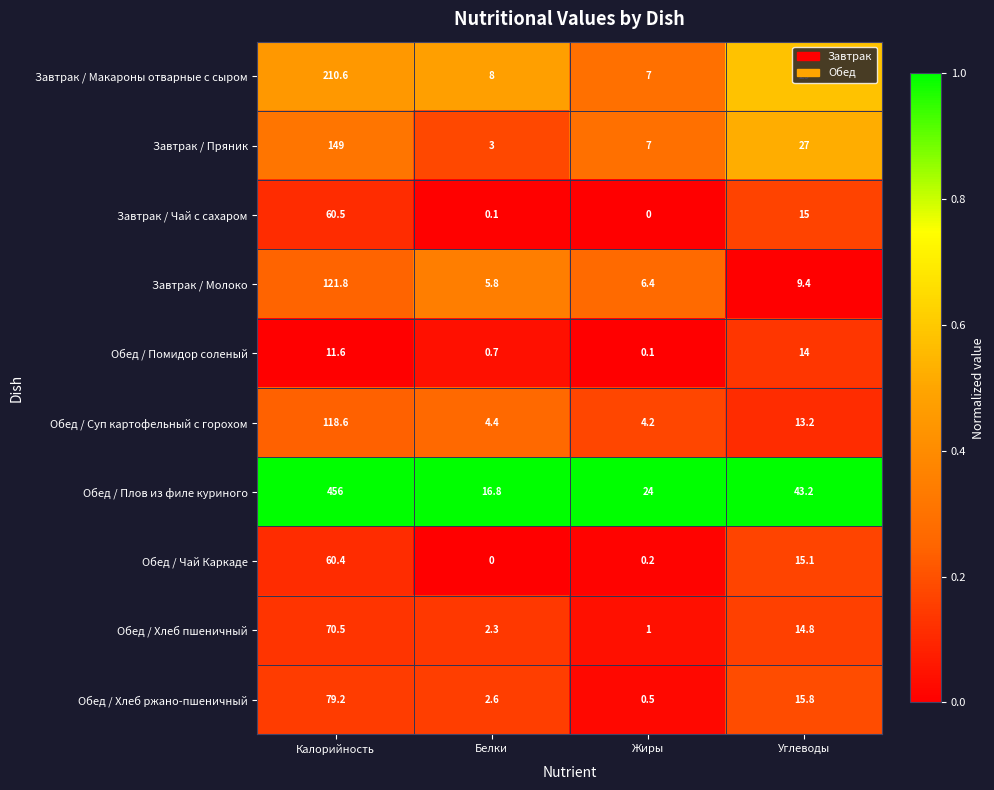

What is the highest value of the Обед / Чай Каркаде series?

60.4